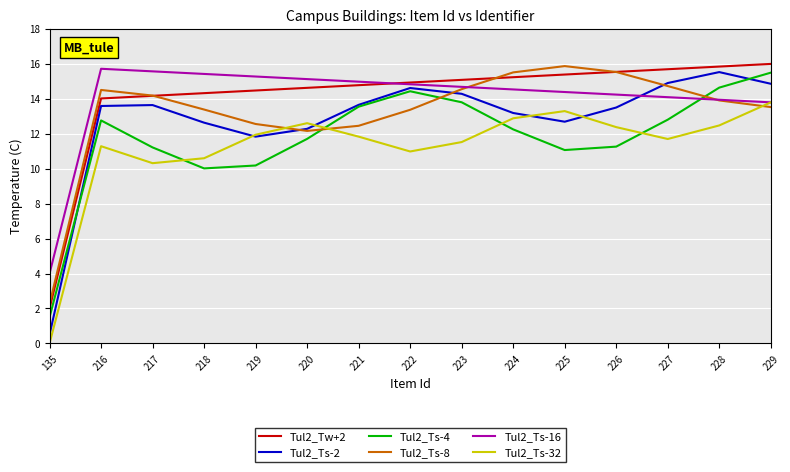

Which category has the lowest value in the Tul2_Ts-2 series?

135